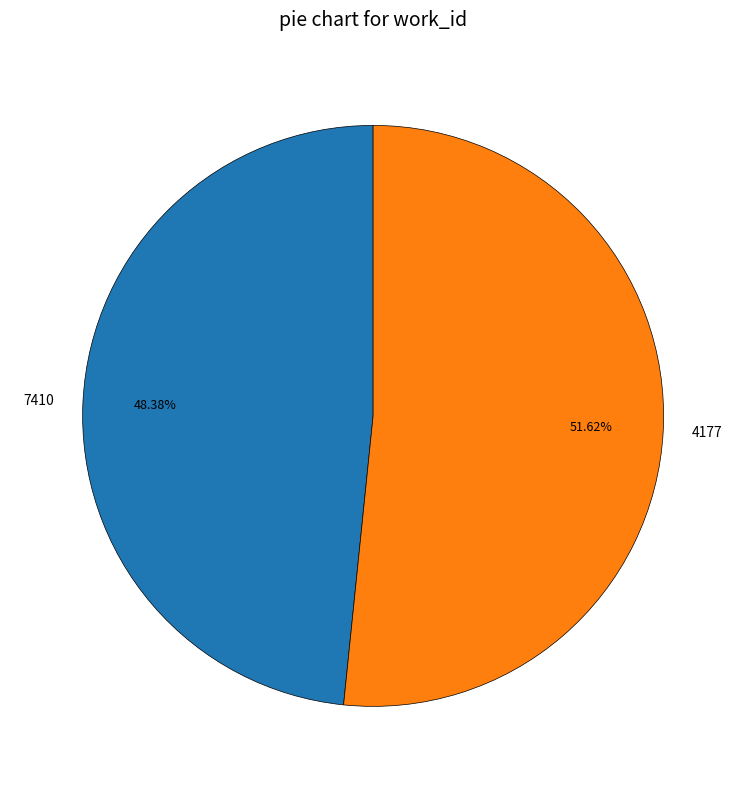

Which has a higher value, 4177 or 7410?

4177